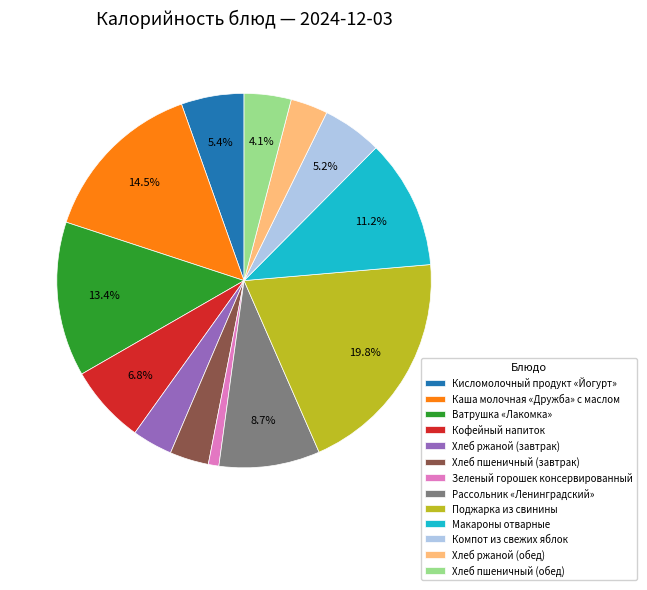

Which has a higher value, Кофейный напиток or Макароны отварные?

Макароны отварные